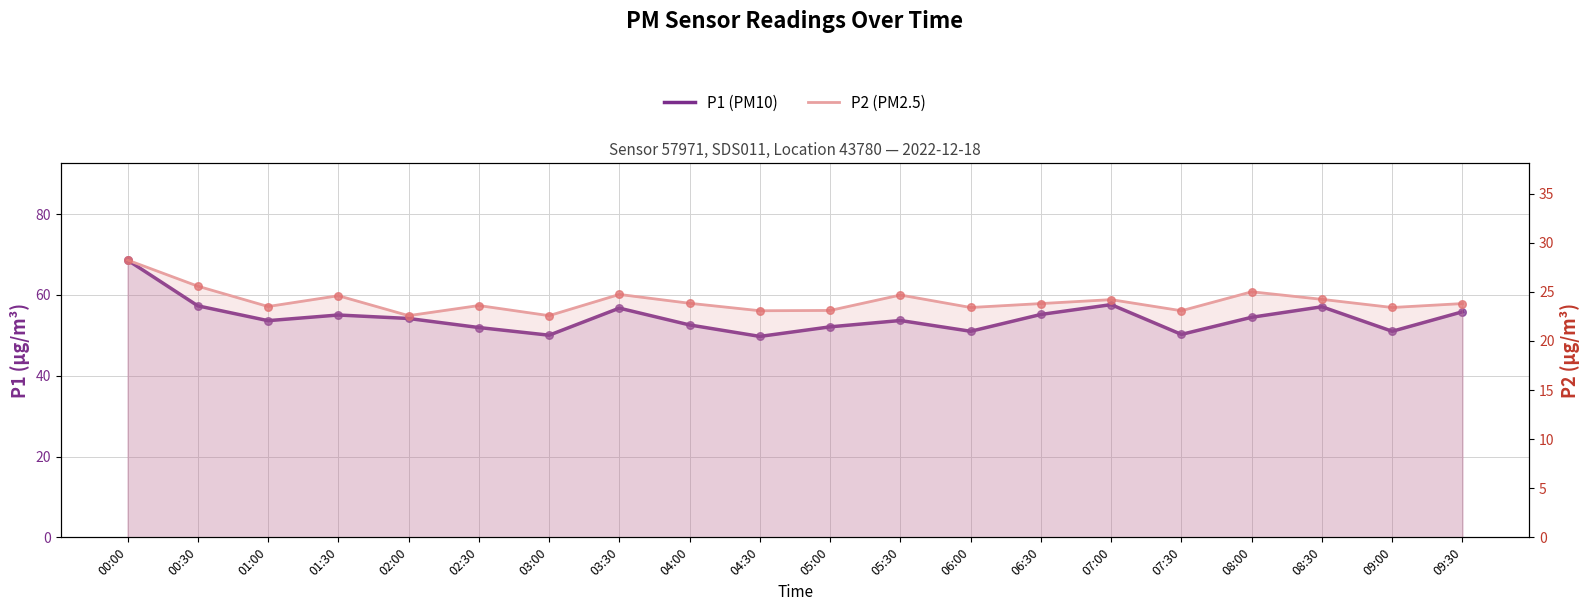

What are all the series names shown in the legend?

P1 (PM10), P2 (PM2.5)